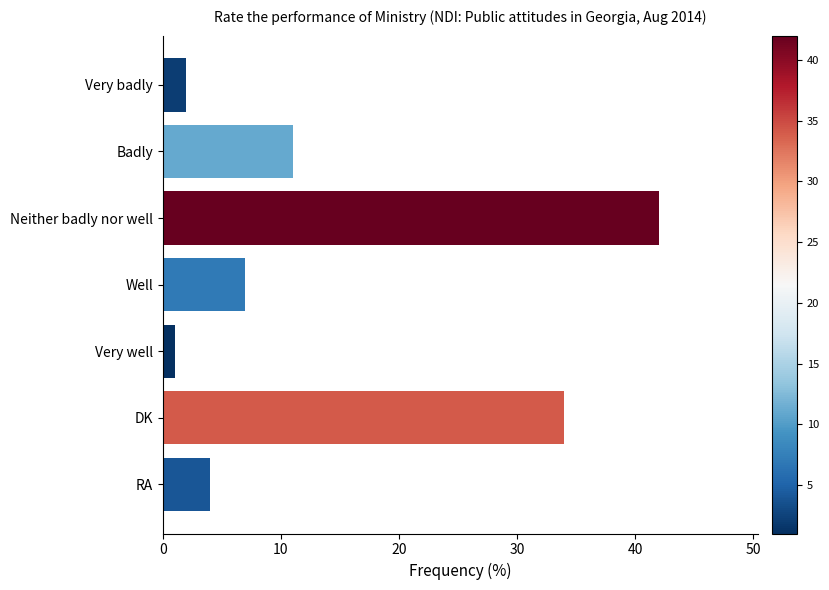

True or false: the data shows 2 at Well.

False